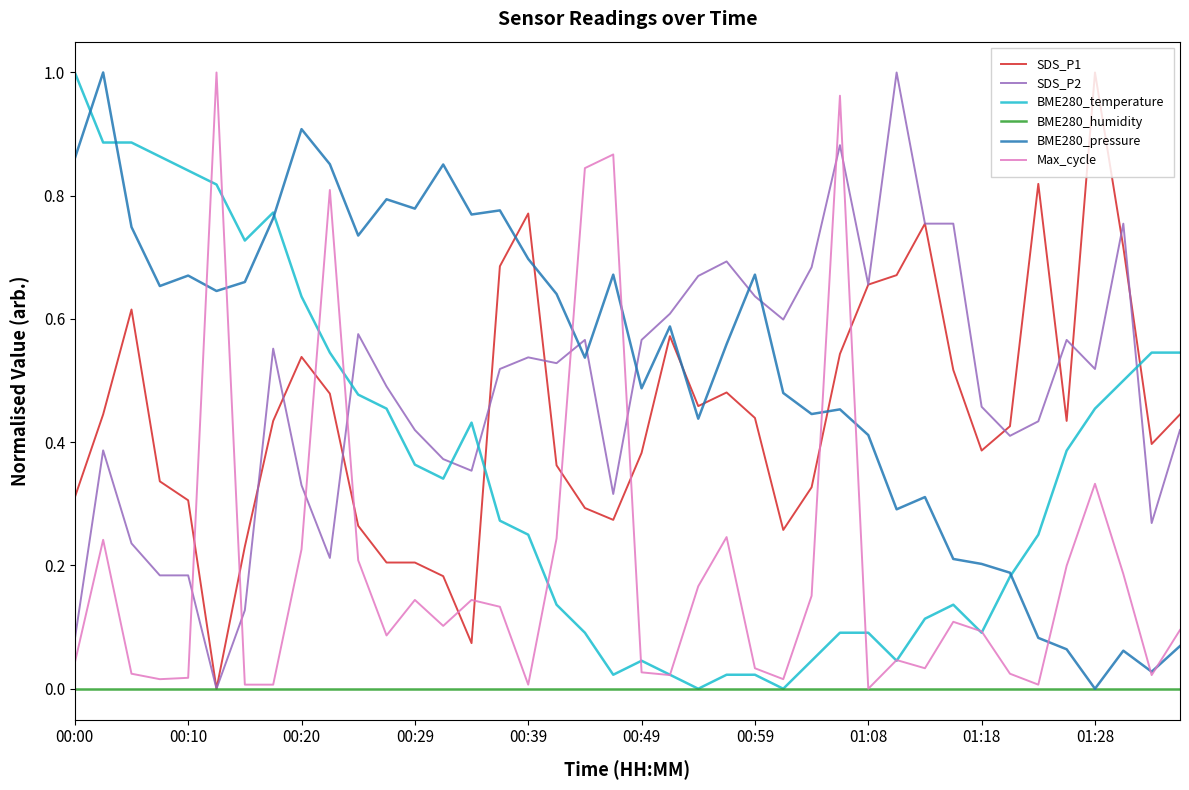

True or false: SDS_P1 and BME280_temperature cross at least once.

True